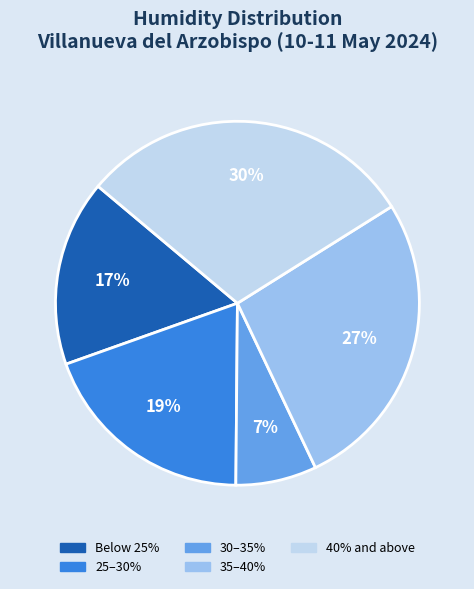

Approximately how many times larger is the value at 35–40% compared to 25–30%?

1.4